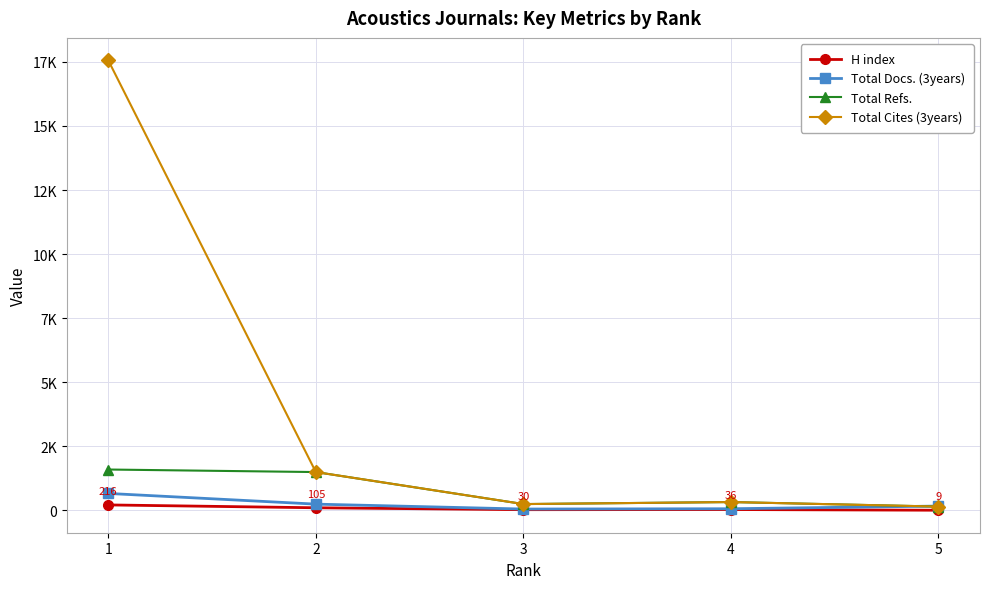

What is the difference between the highest and lowest values at 4?

292